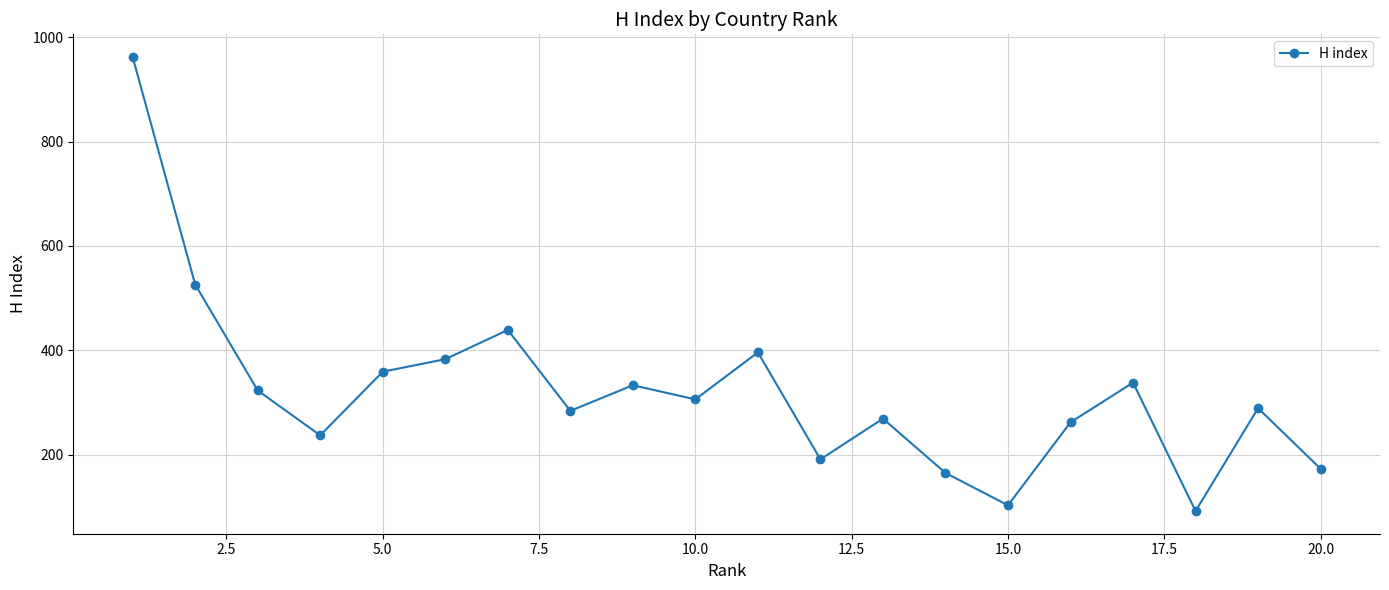

What is the minimum value shown in the chart?

92